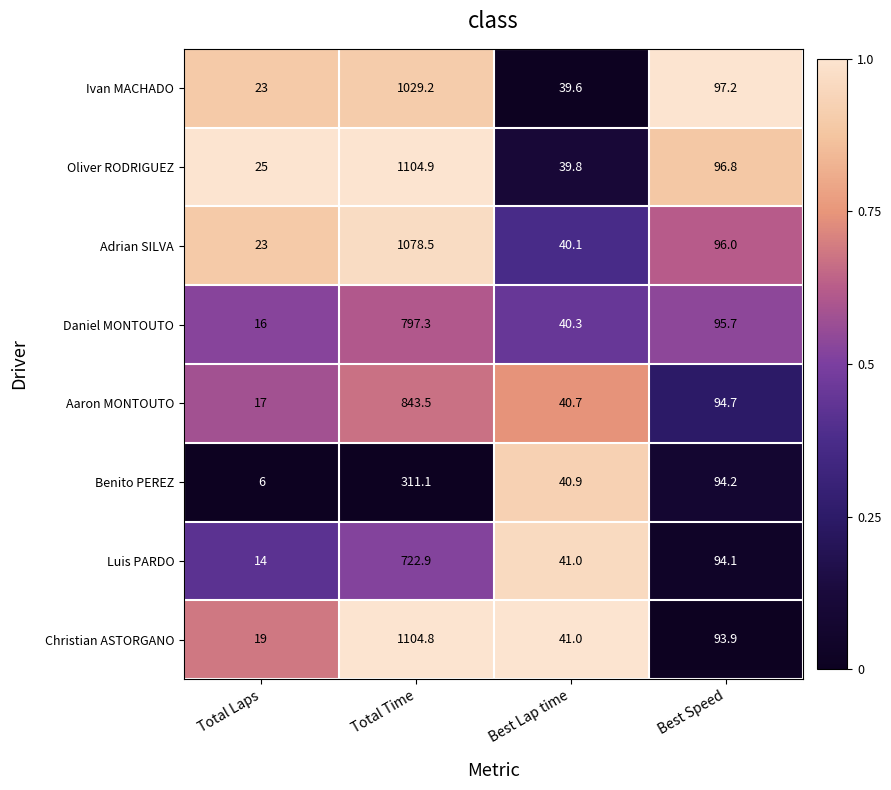

What is the maximum value shown in the chart?

1104.9